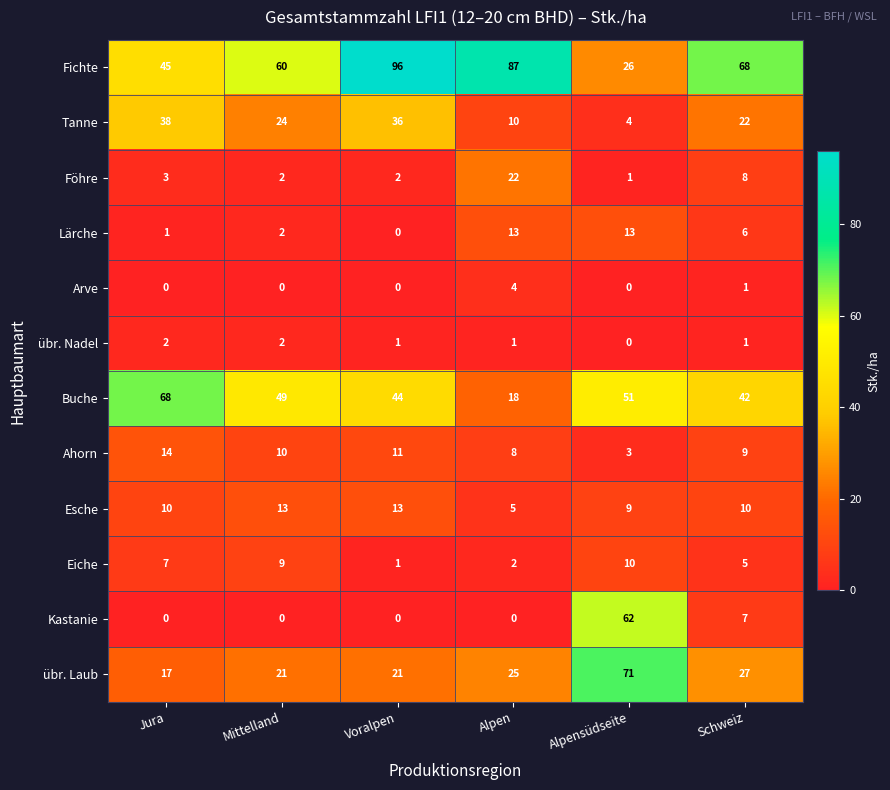

At how many categories does at least one series exceed 75?

2